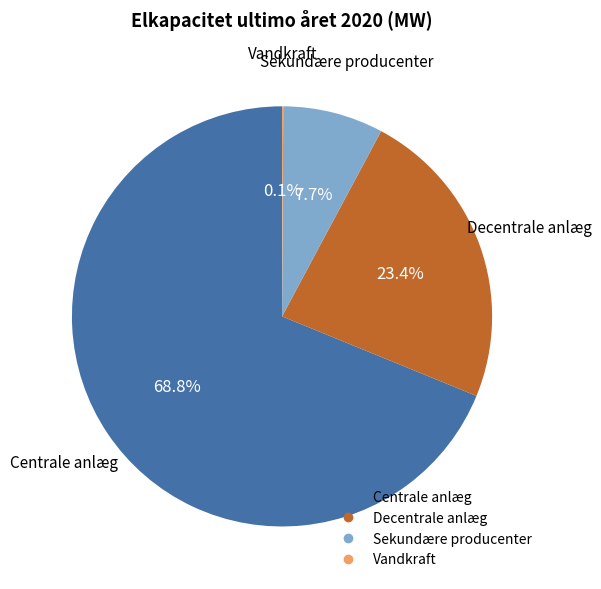

To the nearest percent, what is the difference between the largest and smallest slice percentages?

69%